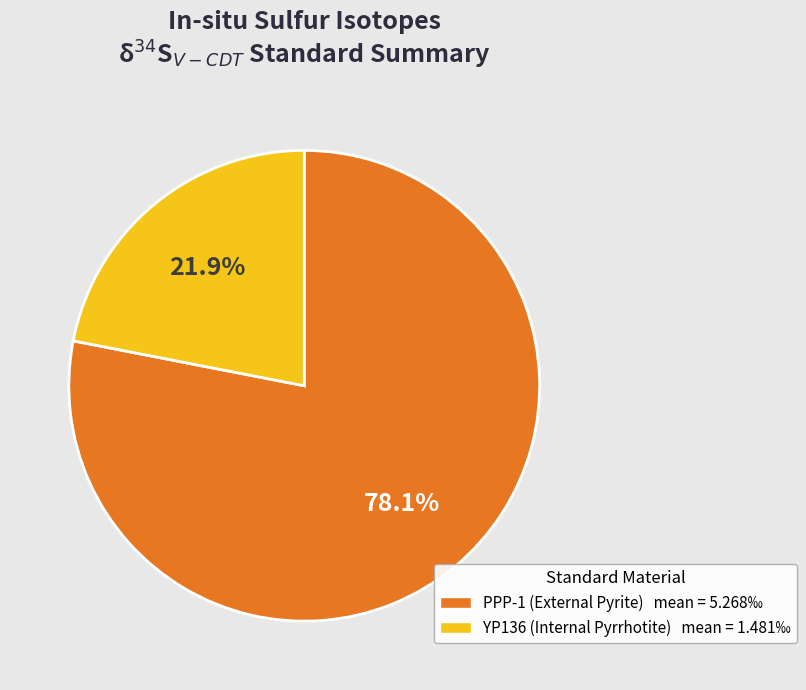

Is there a majority slice in this chart?

Yes